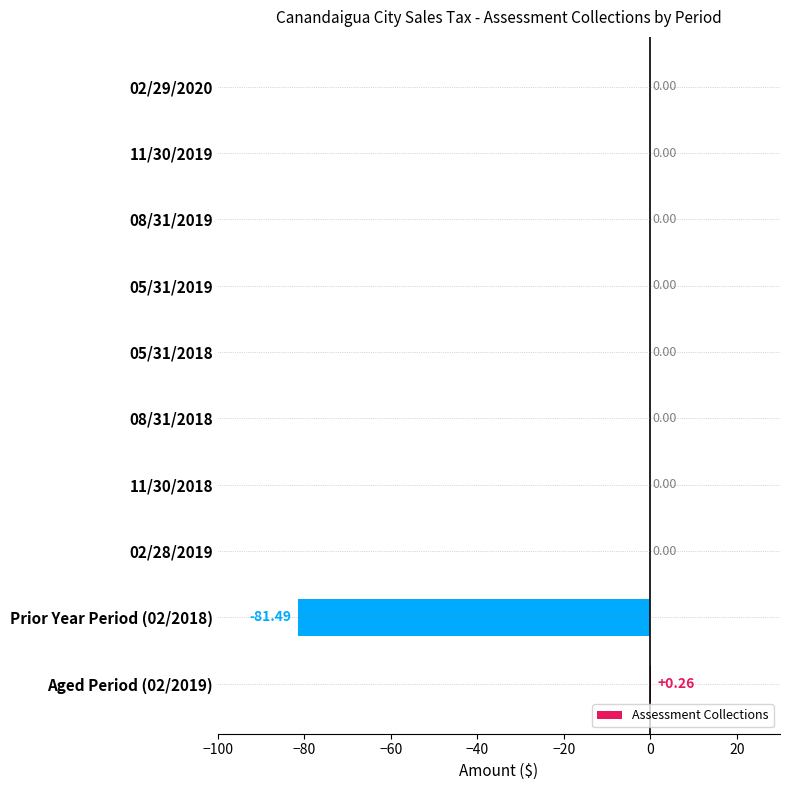

What is the sum of all values?

-81.2